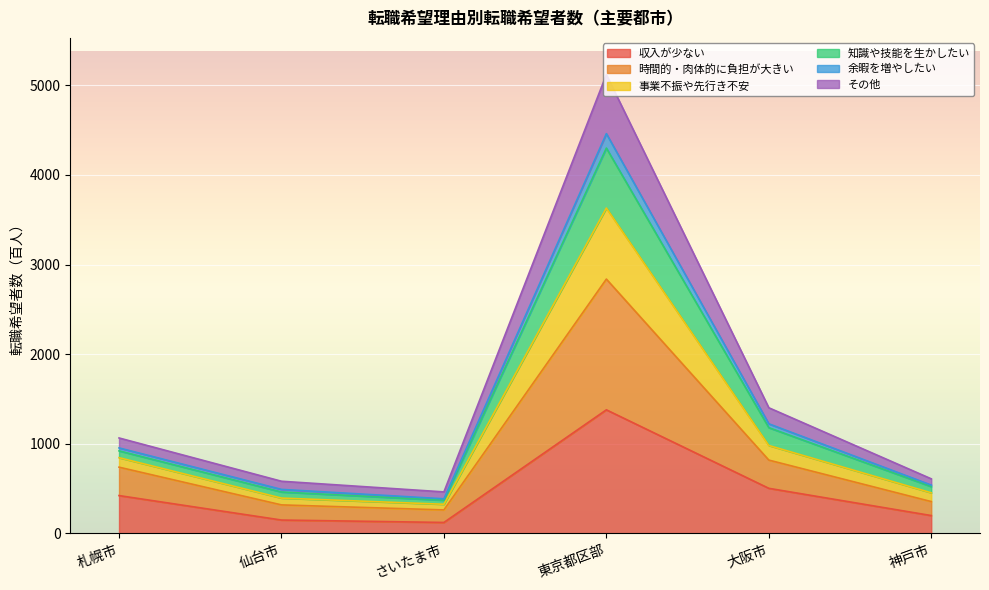

At which label does 収入が少ない reach its peak?

東京都区部